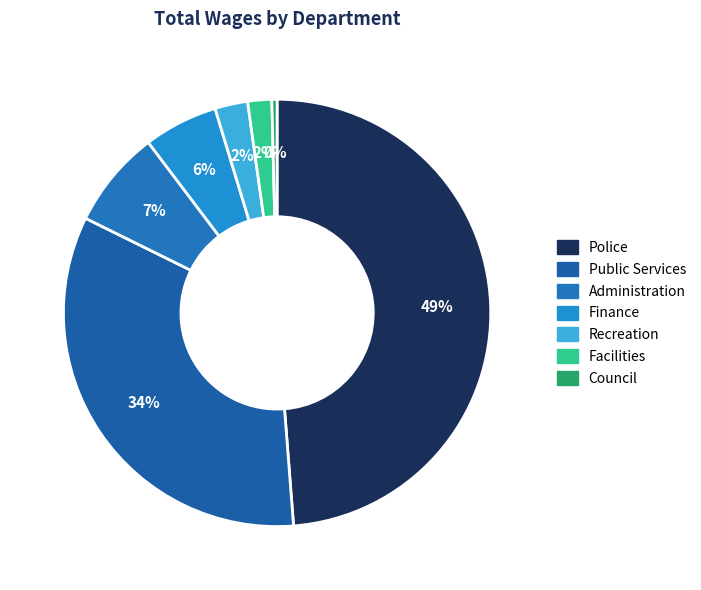

What is the smallest slice in the pie chart?

Council